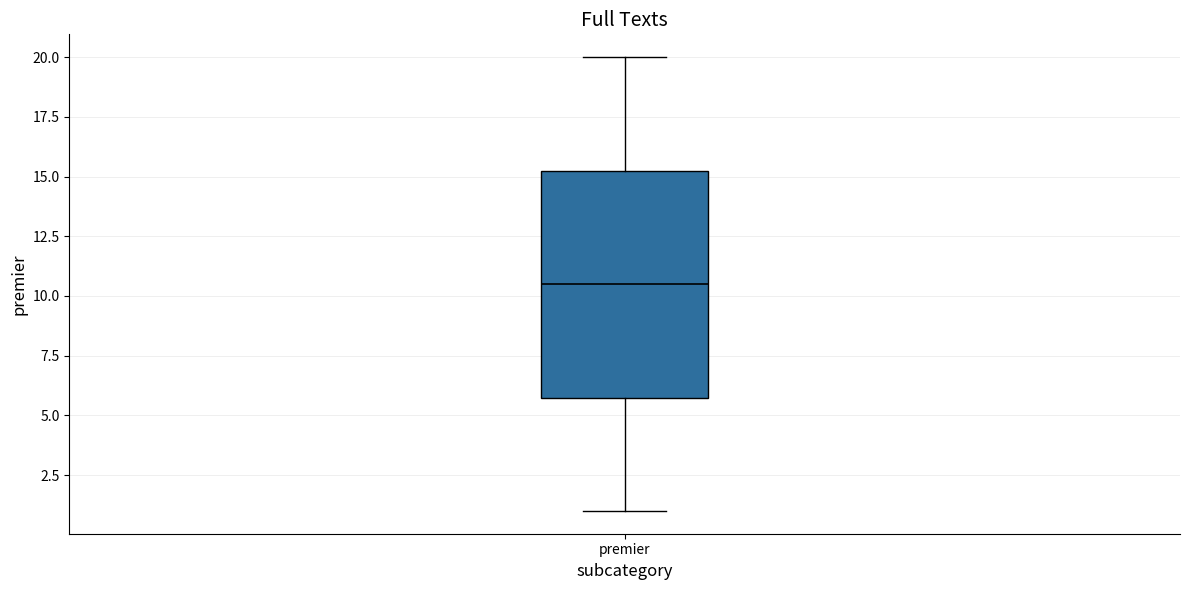

Read this box plot against the y-axis: the position of the median line, the range covered by the box, and the ends of both whiskers. The values are not printed on the chart, so give them approximately, as read against the axis.

median 10.5, box 6.0 to 15.5, whiskers 1.0 to 20.0